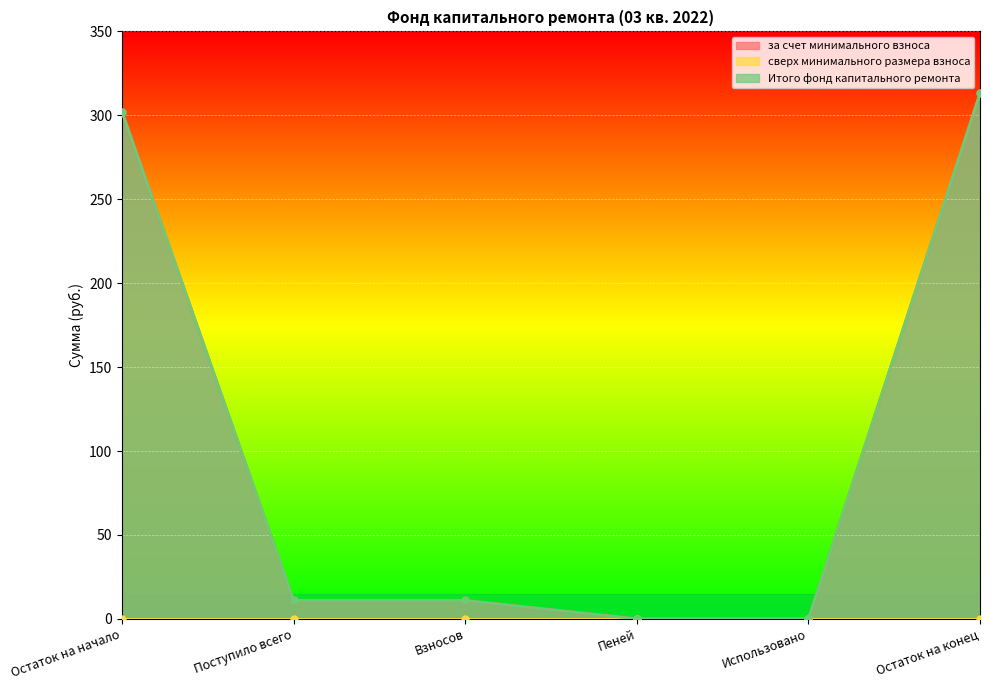

What is the difference between the second highest and second lowest values in the Итого фонд капитального ремонта series?

302.1